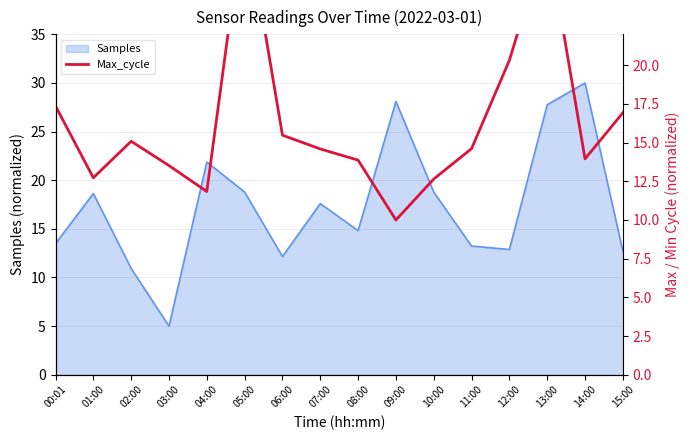

What position from the left is 02:00?

3